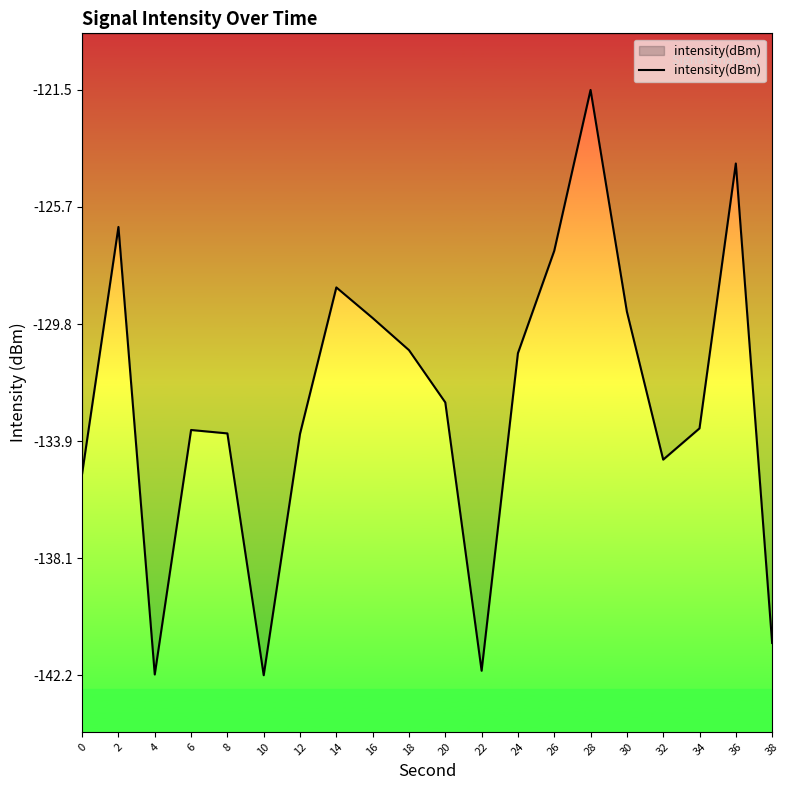

What is the sum of the values at 12 and 6?

-267.2